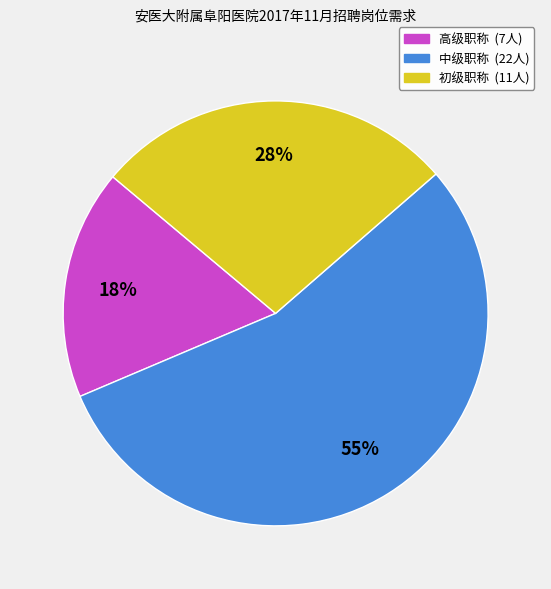

Does 高级职称 account for over 50% of the chart?

No